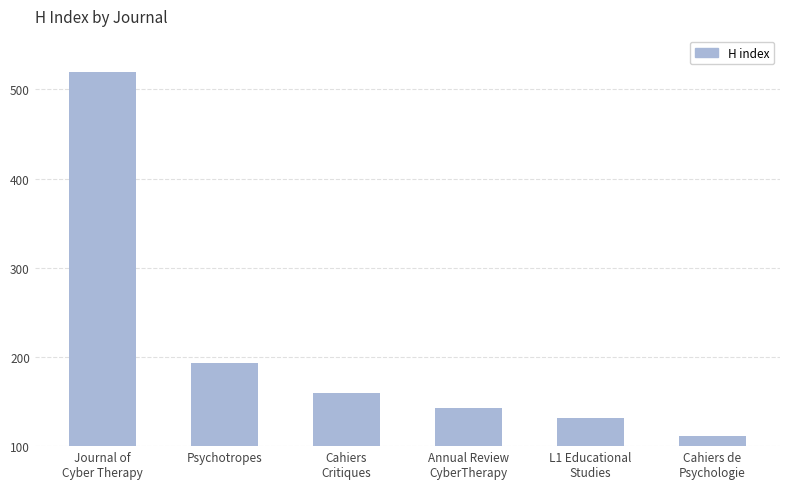

How many bars are there in total?

6